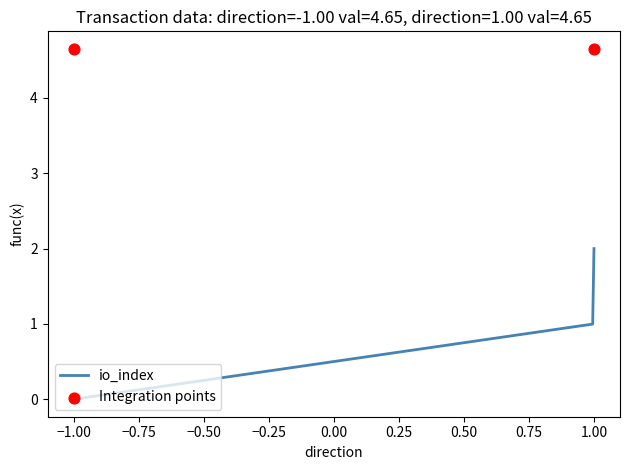

What is the maximum value for io_index?

2.0